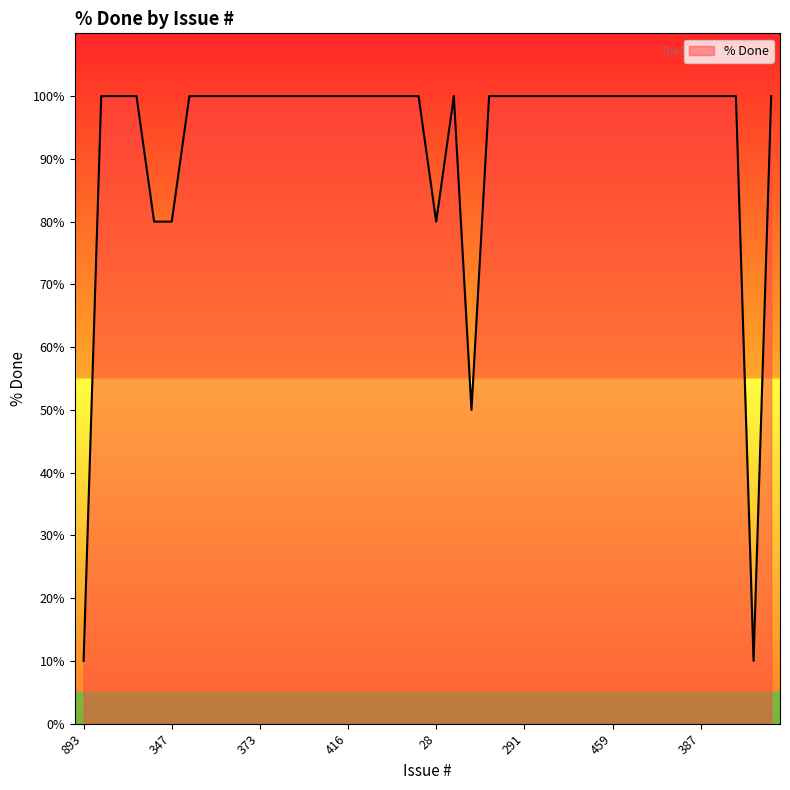

What is the difference between the second highest and minimum values?

90